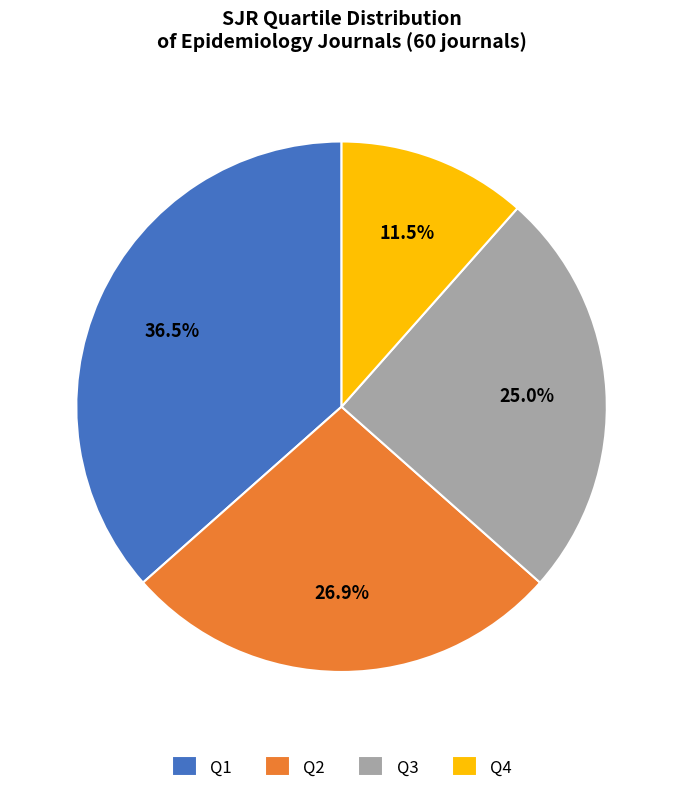

The Q2 slice represents 27% of the pie. True or false?

True